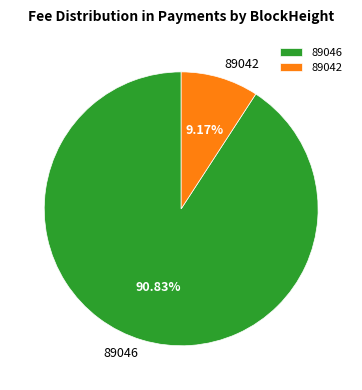

The 89046 slice represents 91% of the pie. True or false?

True